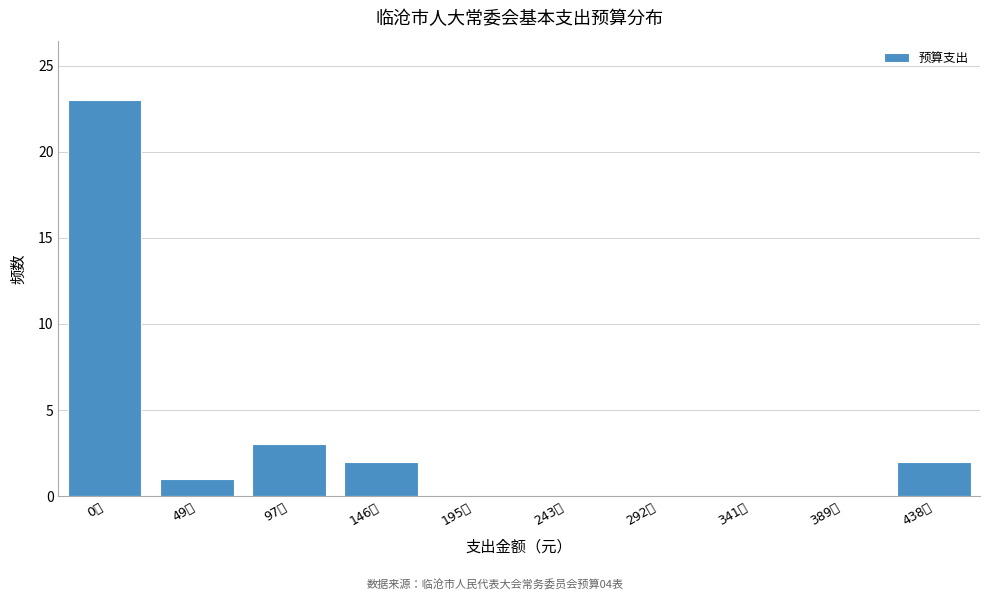

Reading left to right, what are all the values shown in this chart?

0万=23	49万=1	97万=3	146万=2	195万=0	243万=0	292万=0	341万=0	389万=0	438万=2